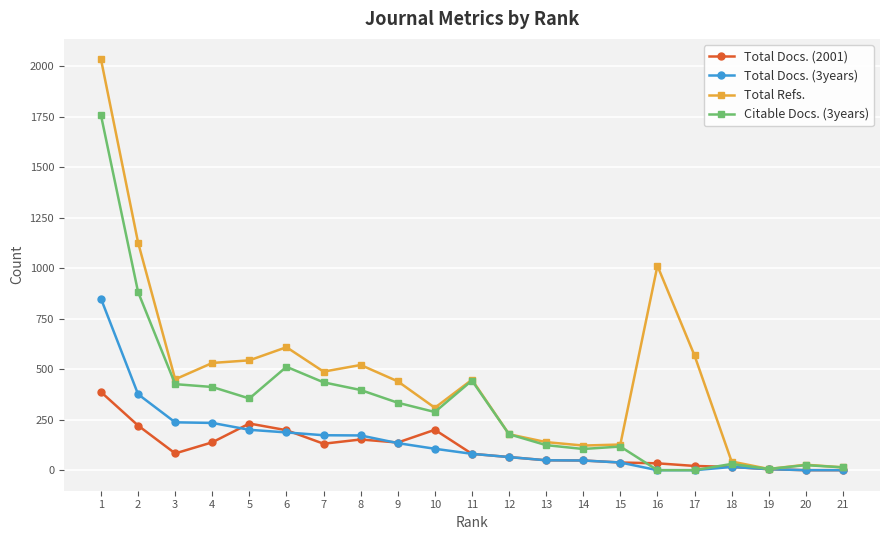

The value of Total Docs. (3years) at 16 is 0. True or false?

True